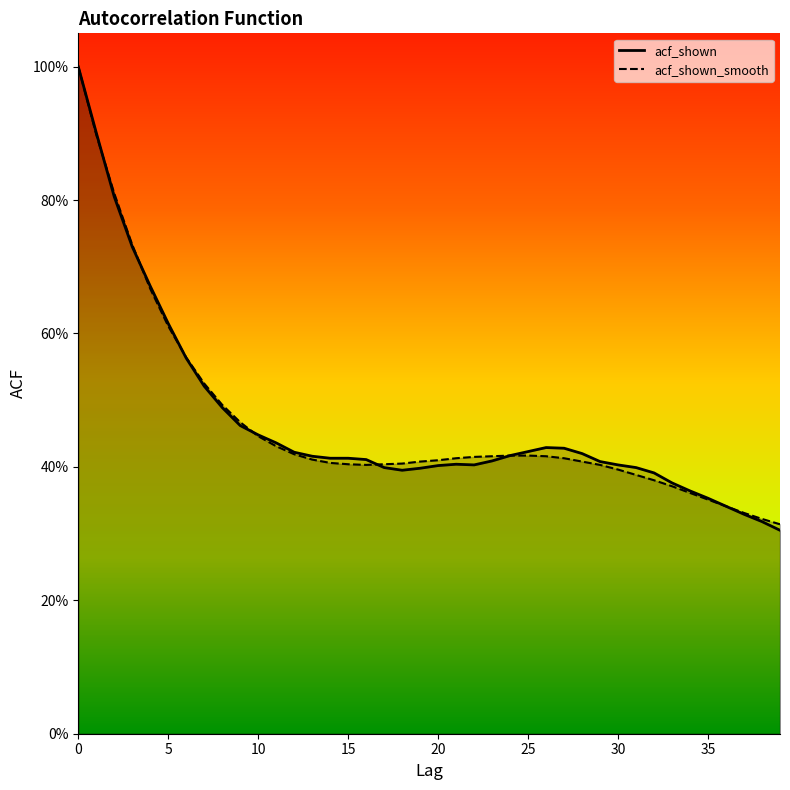

Where is acf_shown_smooth nearest to the value 0?

39